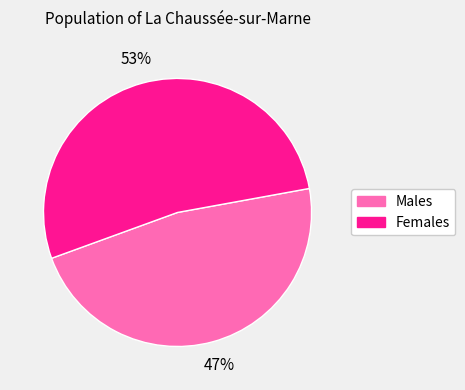

Does any single category account for the majority?

Yes